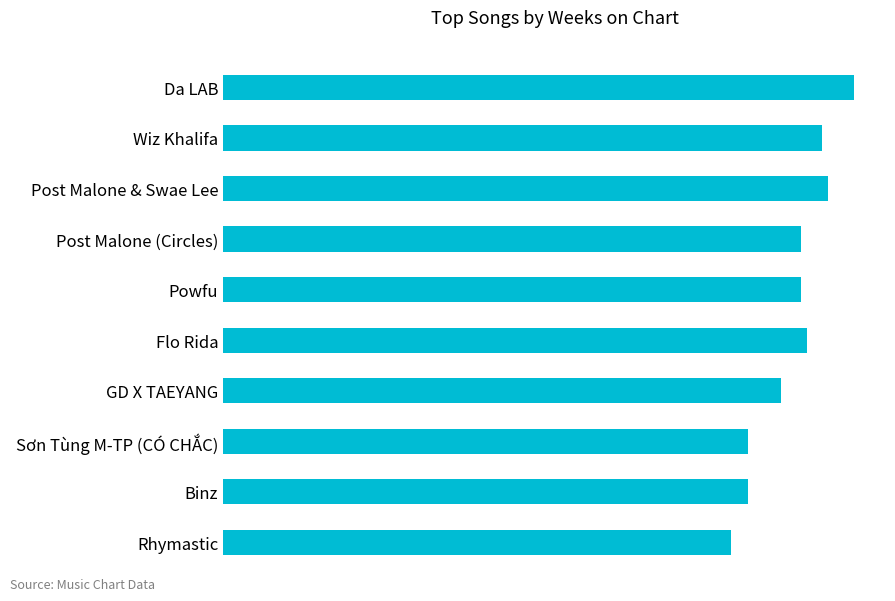

Which category has the lowest value across all series?

Rhymastic